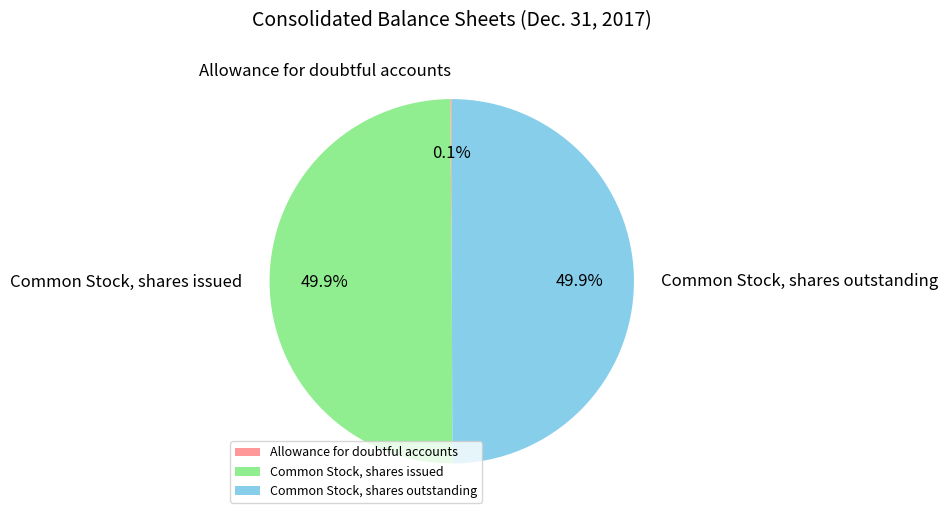

Approximately how many times larger is the value at Common Stock, shares issued compared to Common Stock, shares outstanding?

1.0